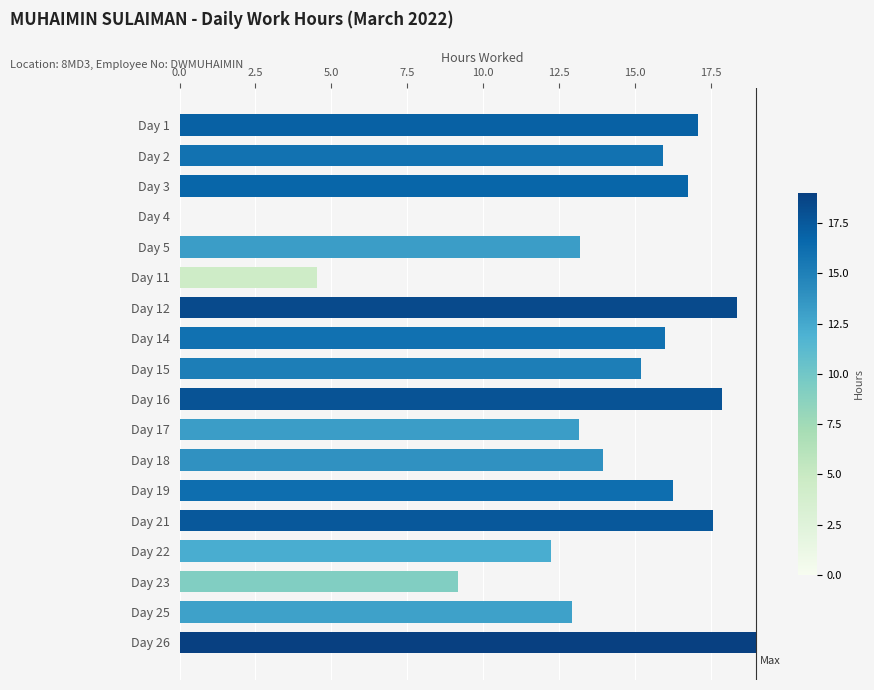

Reading top to bottom, list all the values displayed in this chart.

Day 1=17.1	Day 2=15.9	Day 3=16.8	Day 4=0.0	Day 5=13.2	Day 11=4.5	Day 12=18.4	Day 14=16.0	Day 15=15.2	Day 16=17.9	Day 17=13.2	Day 18=14.0	Day 19=16.3	Day 21=17.6	Day 22=12.2	Day 23=9.2	Day 25=12.9	Day 26=19.0